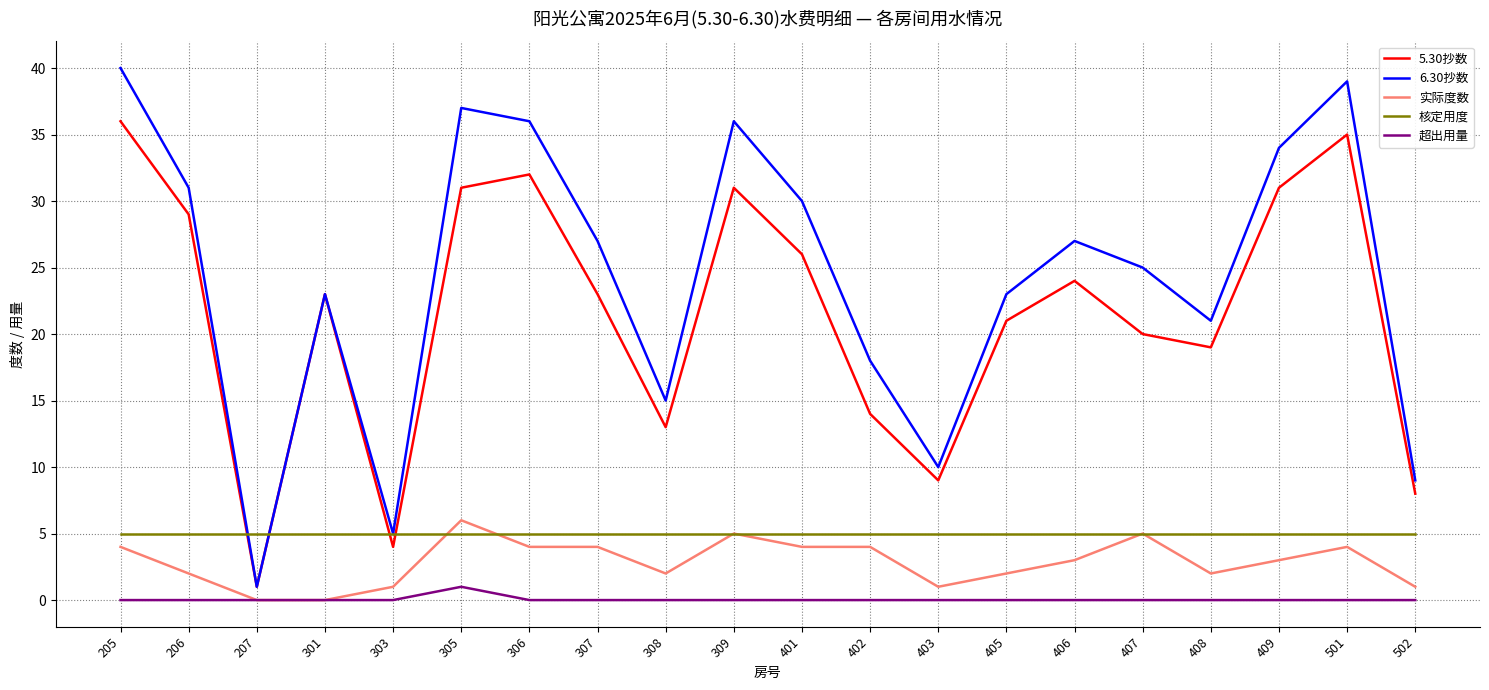

Between 402 and 403, which series saw the biggest shift?

6.30抄数